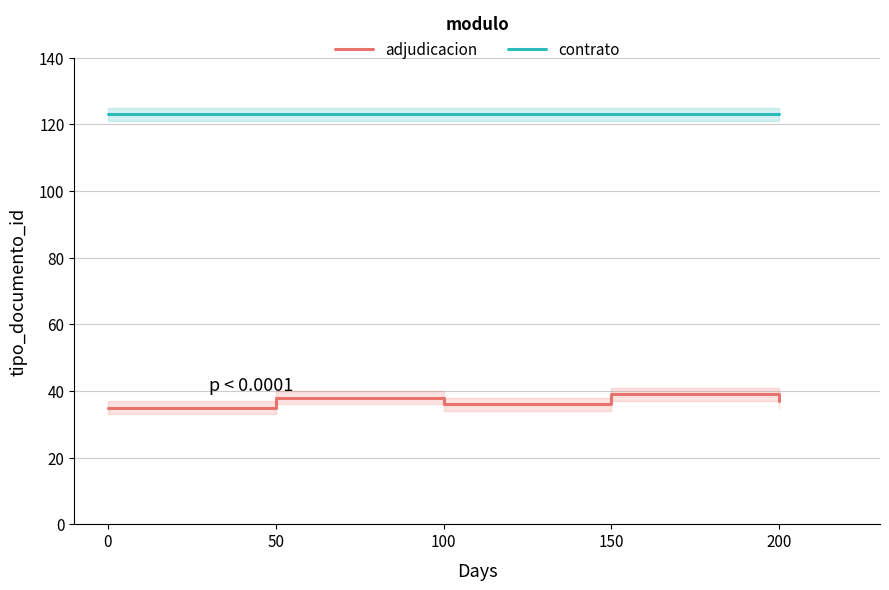

Does the chart display data point markers on the line(s)?

No